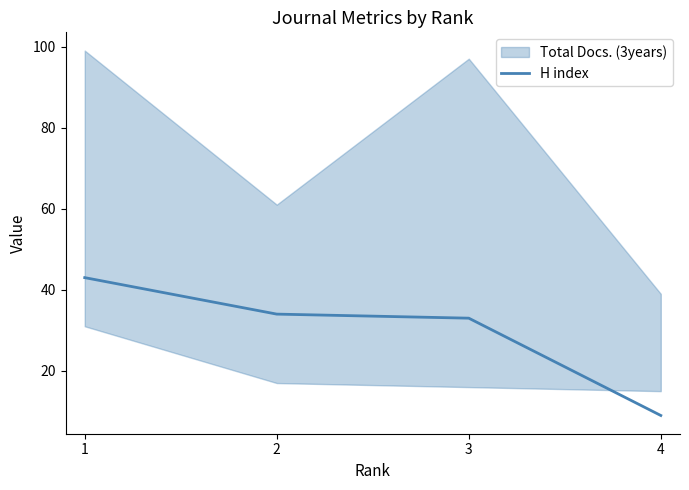

How many lines are shown in the chart?

1